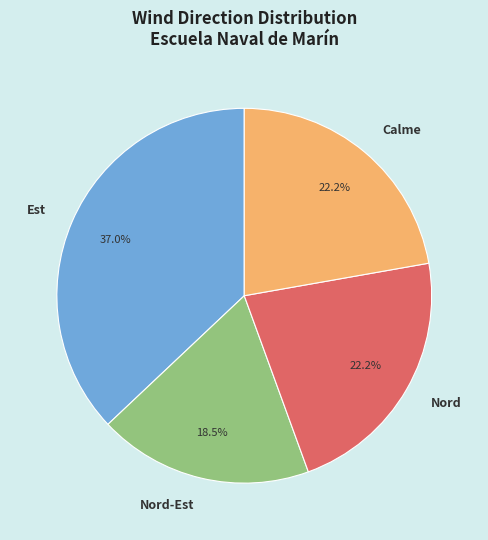

How many segments does this pie chart have?

4